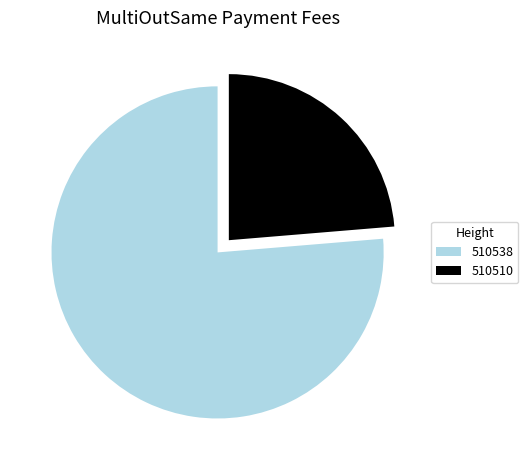

Which slice is the largest?

510538